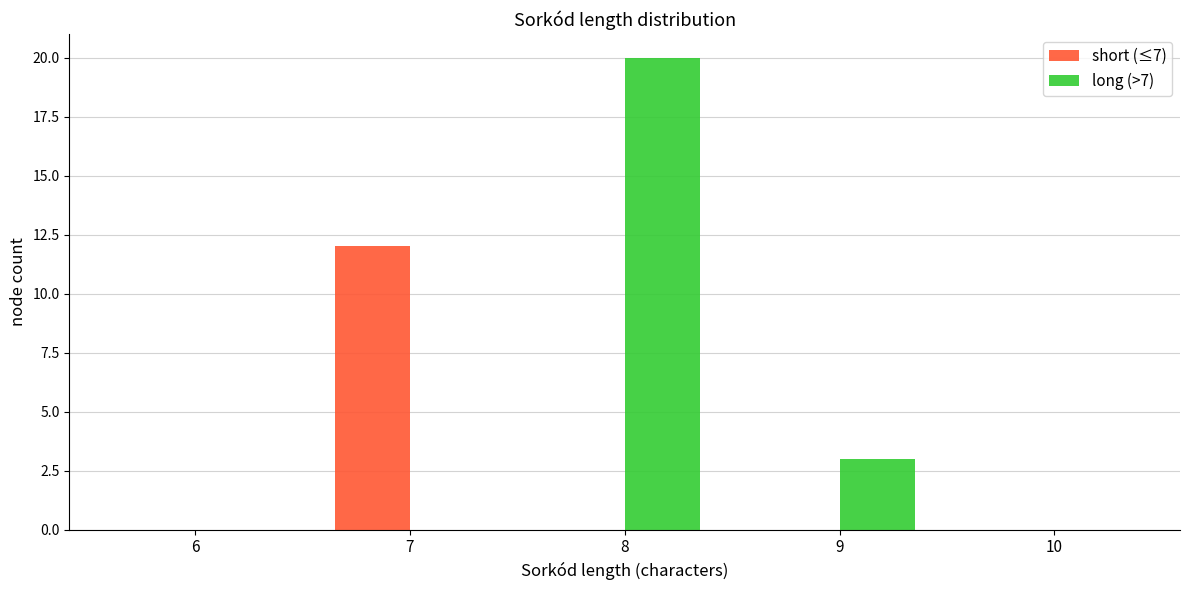

Reading right to left, what are all the values shown in this chart?

short (≤7): 10=0	9=0	8=0	7=12	6=0
long (>7): 10=0	9=3	8=20	7=0	6=0